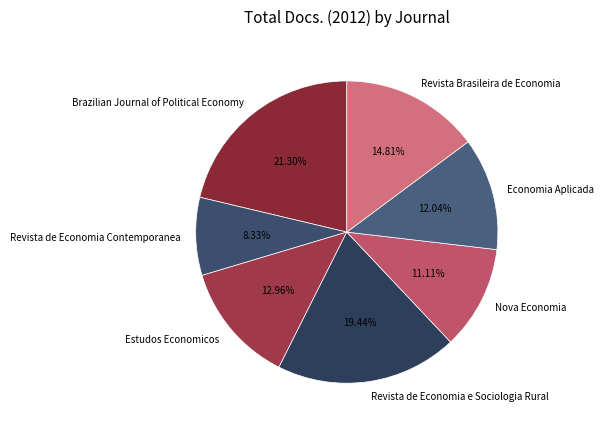

To the nearest percent, what is the average slice percentage?

14%